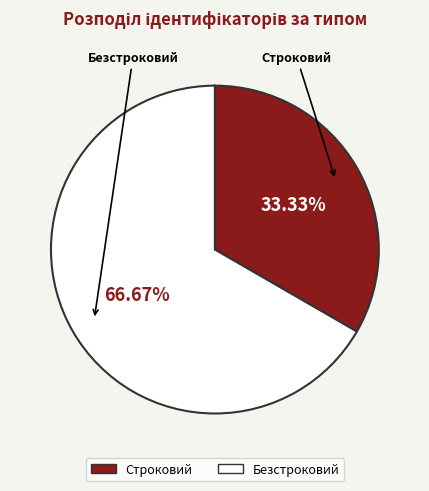

Is it true that Строковий is 25% of the pie?

False